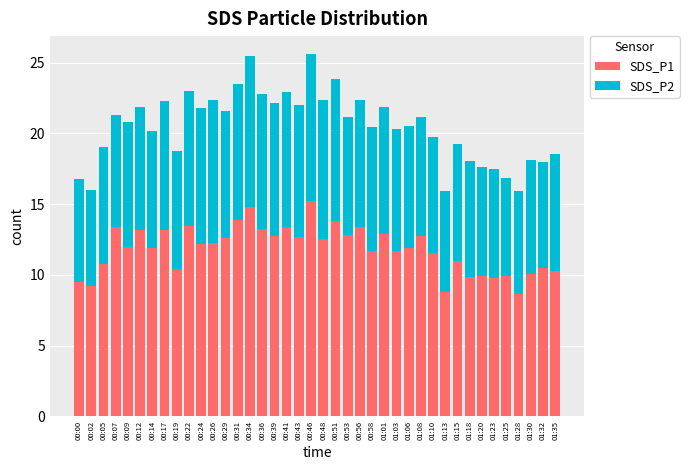

What is the total value across all series at 00:02?

16.0